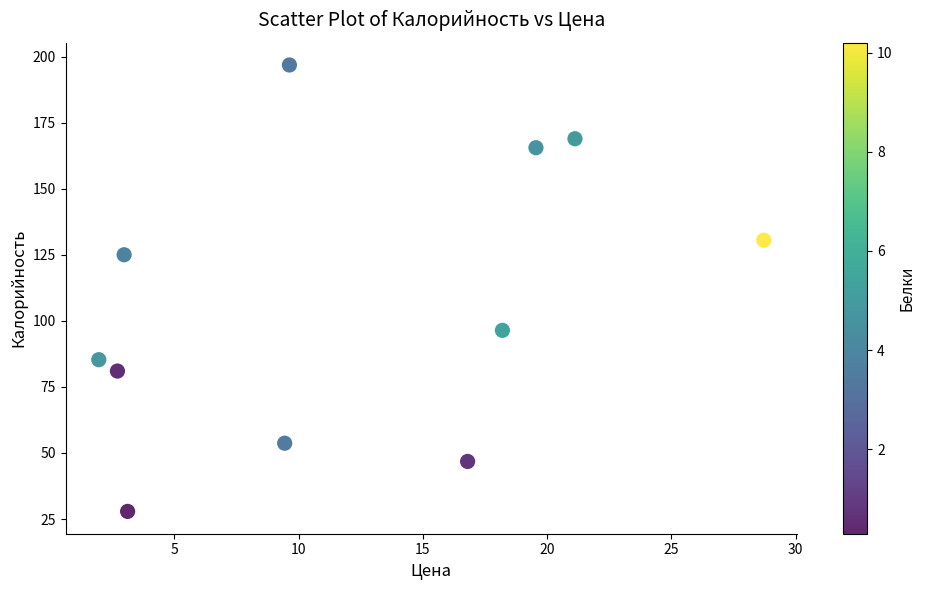

What Y value in the scatter plot is closest to 112?

125.0